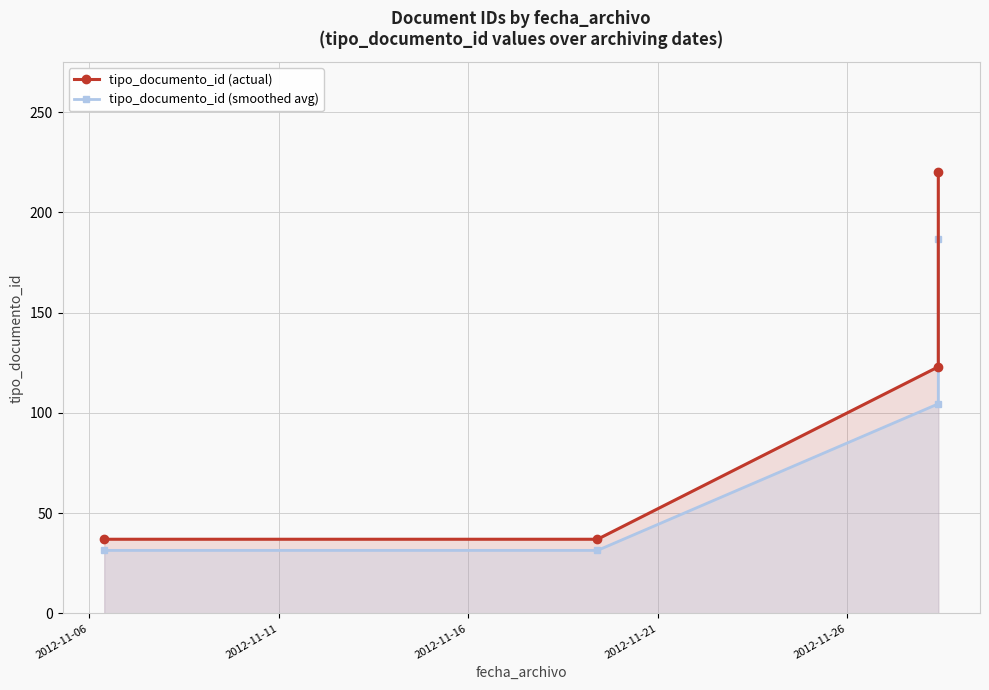

What is the greatest value displayed?

220.0